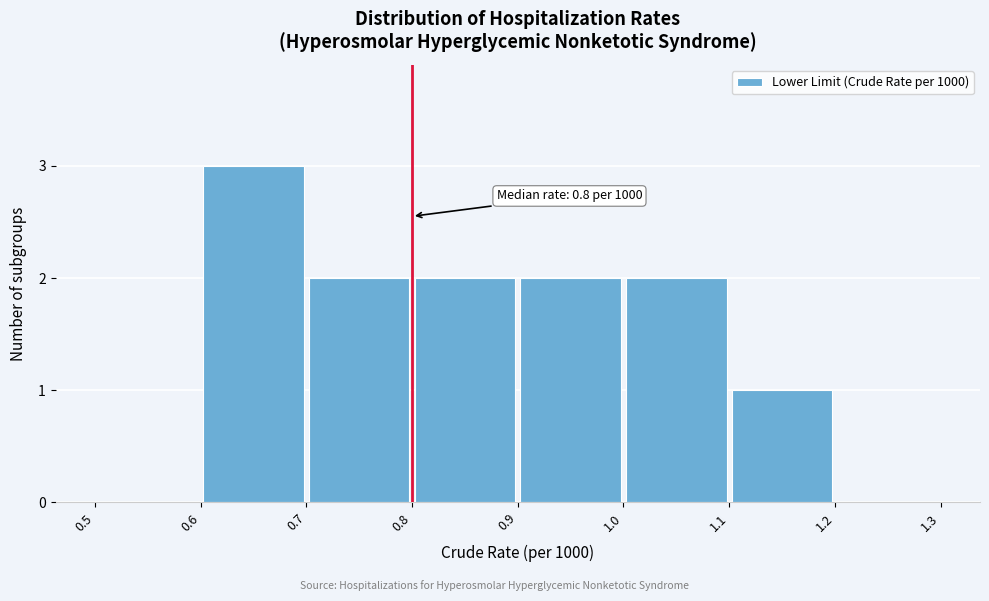

Which range on the x-axis has the tallest bar?

0.6 to 0.7